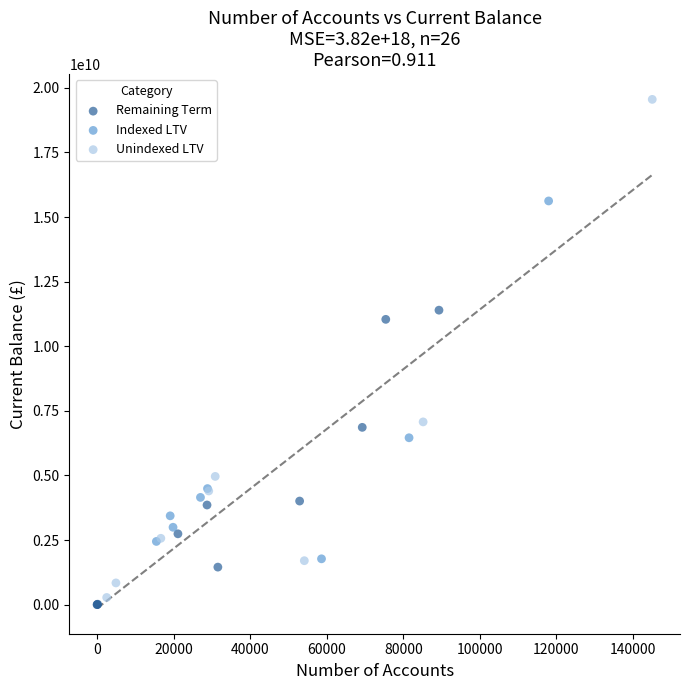

Which series has the largest Y range (max minus min)?

Unindexed LTV